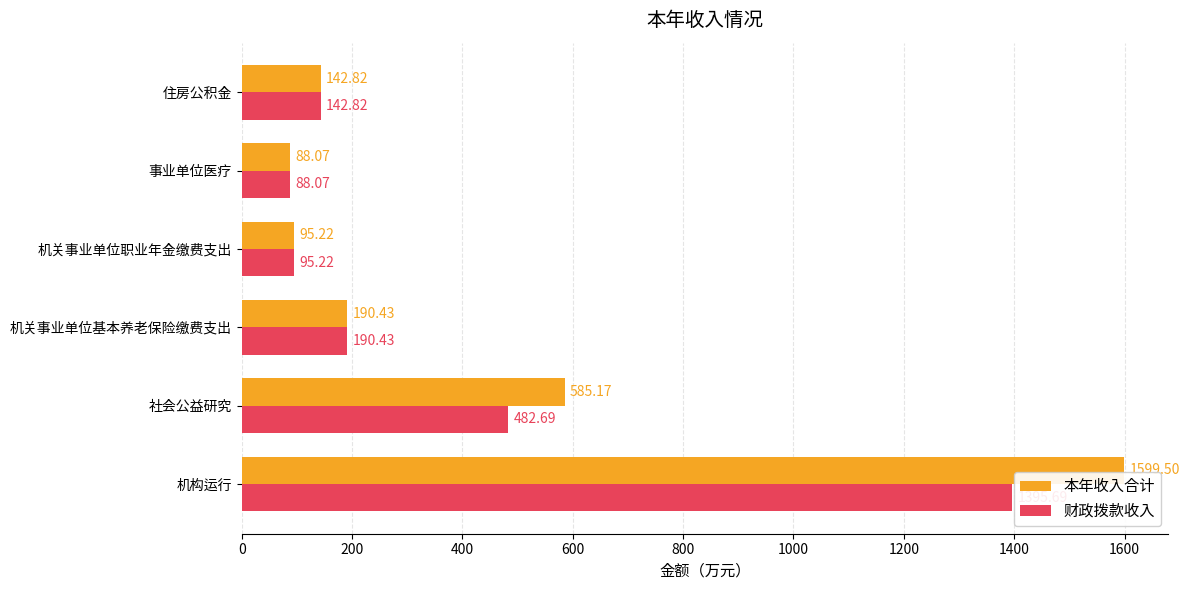

Which series has the largest range (max minus min)?

本年收入合计